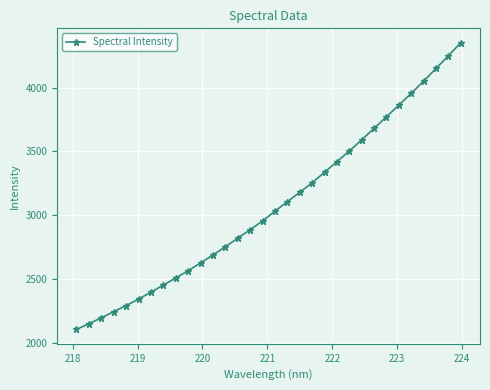

What is the maximum value shown in the chart?

4352.7